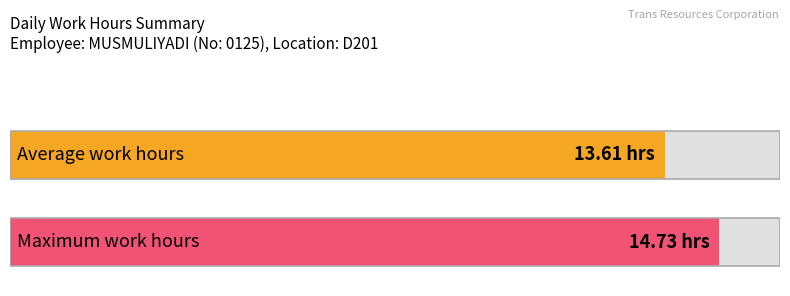

The value at 10-Thu is 22.9. True or false?

False